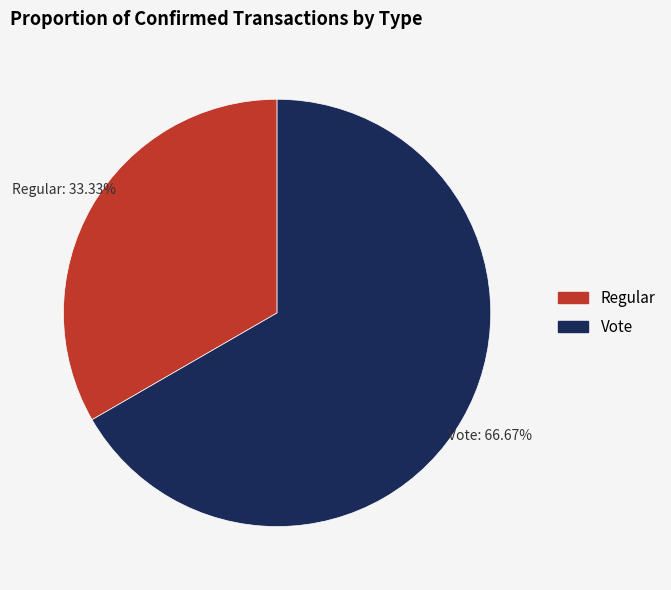

Which category has the biggest portion of the pie?

Vote